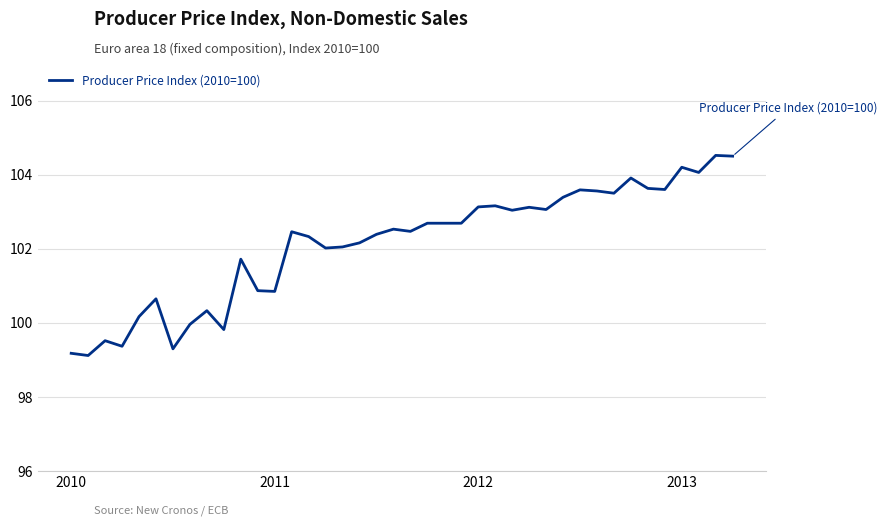

Does the chart display data point markers on the line(s)?

No